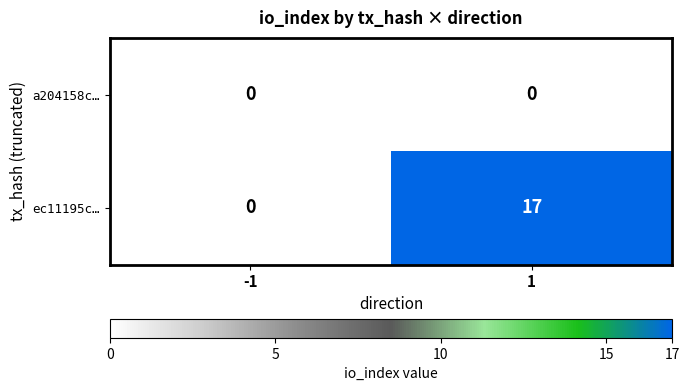

Reading right to left, what are all the values shown in this chart?

a204158c…: 1=0	-1=0
ec11195c…: 1=17	-1=0